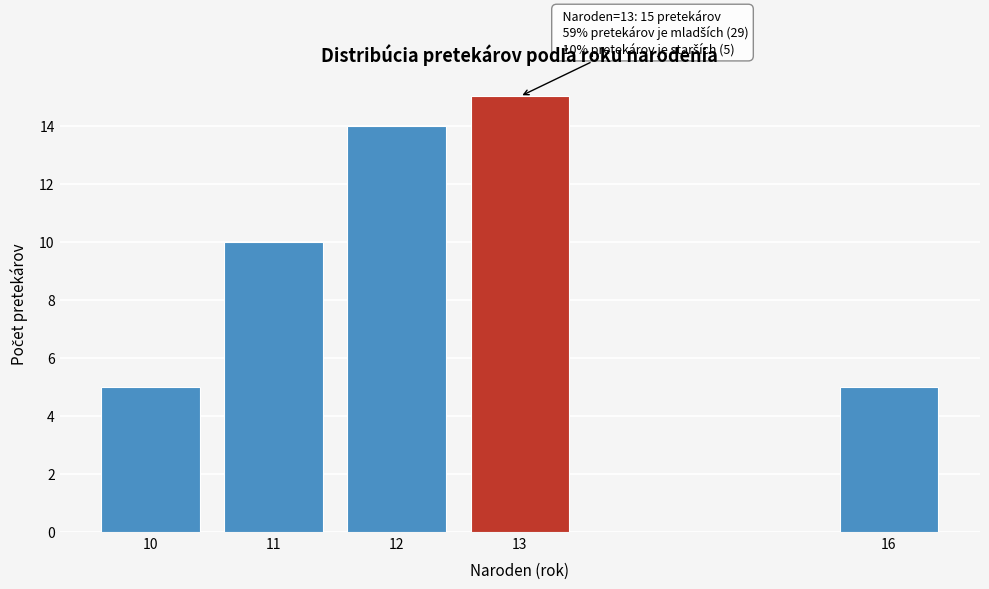

Reading left to right, list all the values displayed in this chart.

10=5	11=10	12=14	13=15	16=5